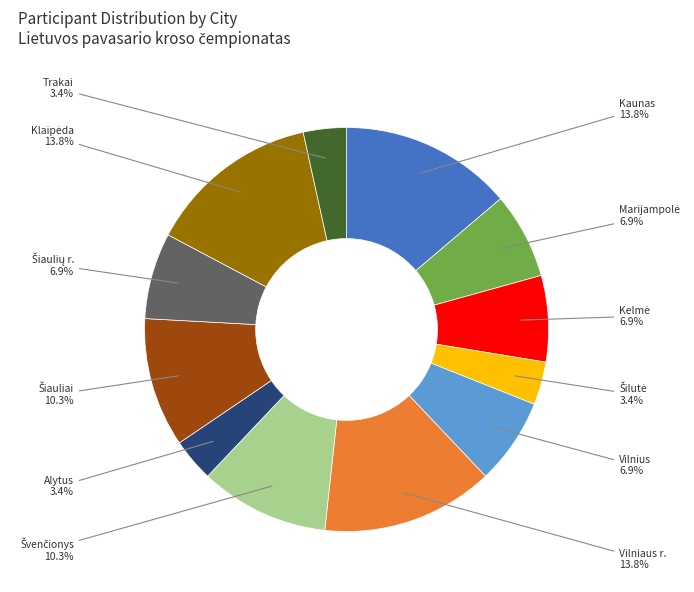

Combined, do Kaunas and Vilnius account for over 50%?

No